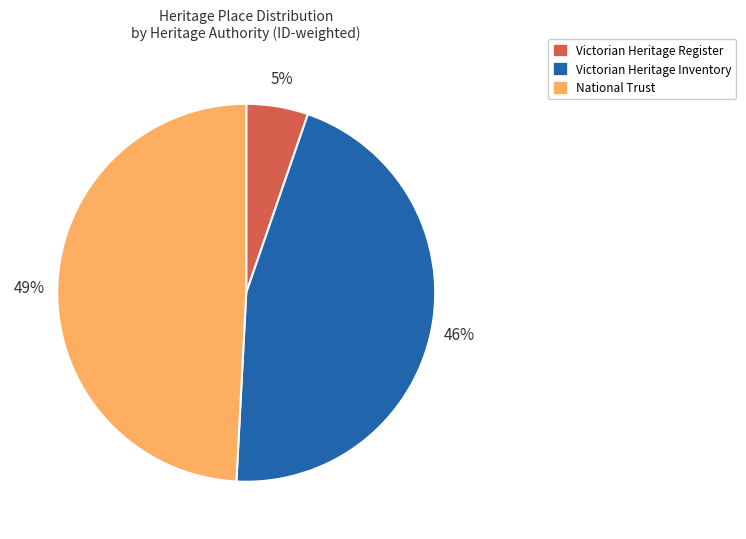

Which slice is the smallest?

Victorian Heritage Register